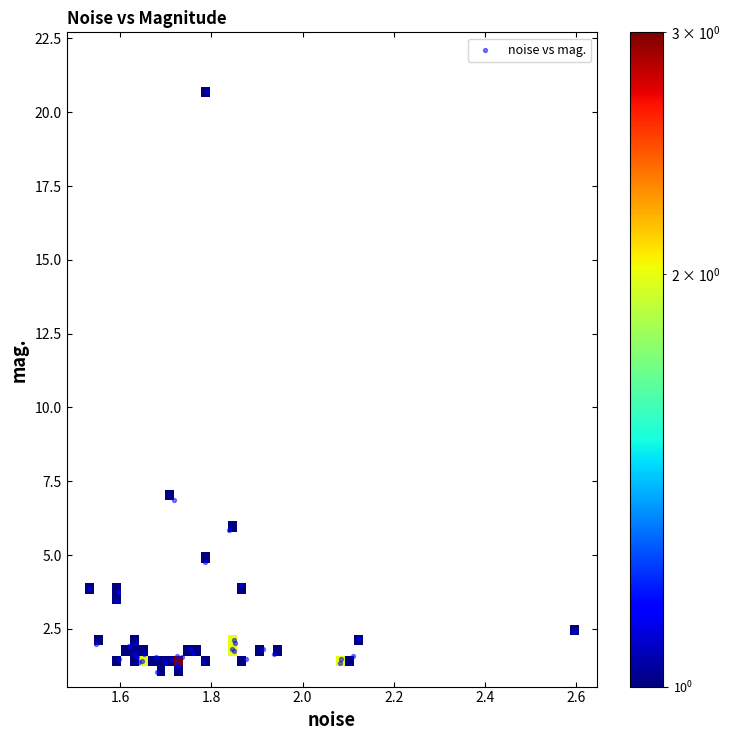

What Y value in the scatter plot is closest to 10?

6.9